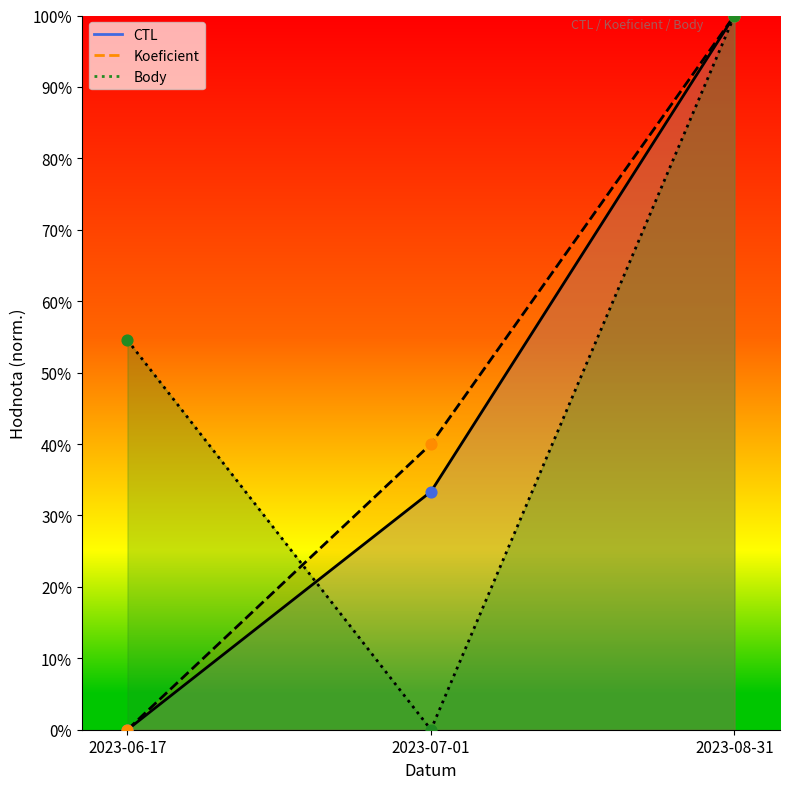

Which series reaches the minimum Y coordinate?

CTL